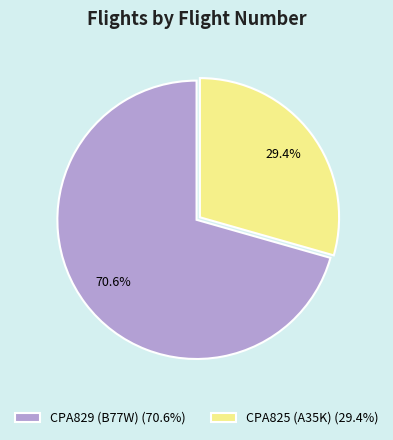

How many slices are in this pie chart?

2